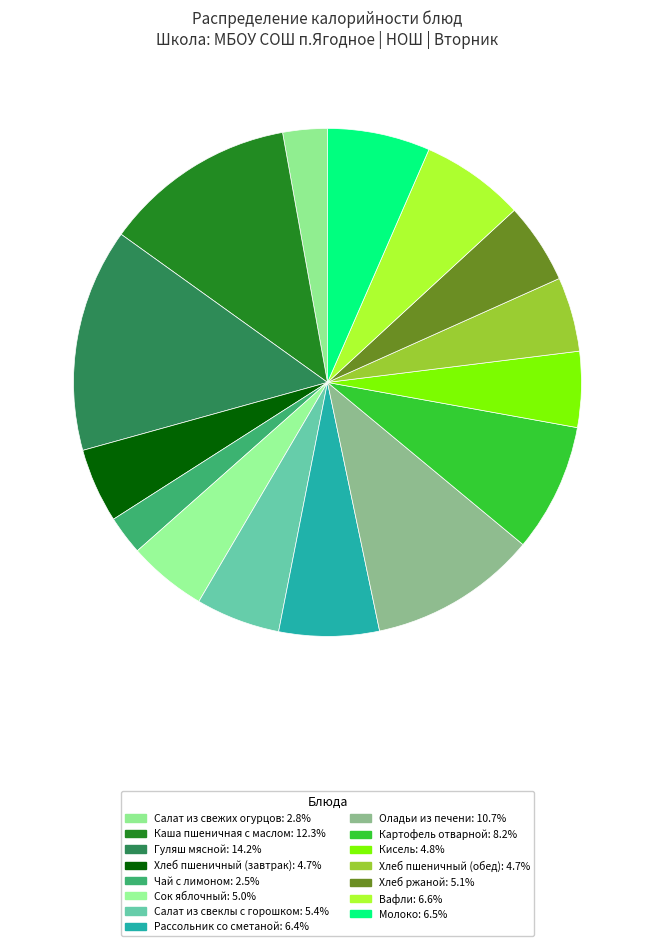

Between Салат из свеклы с горошком and Рассольник со сметаной, which is larger?

Рассольник со сметаной